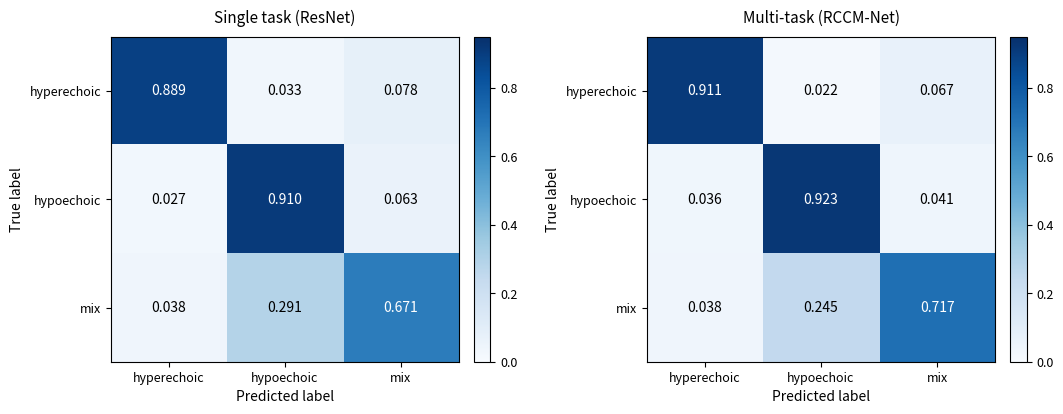

At hyperechoic, list the series in order from largest to smallest.

hyperechoic, mix, hypoechoic